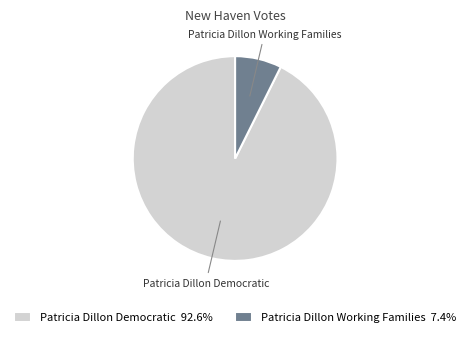

What is the ratio of the value at Patricia Dillon Democratic to the value at Patricia Dillon Working Families?

12.6